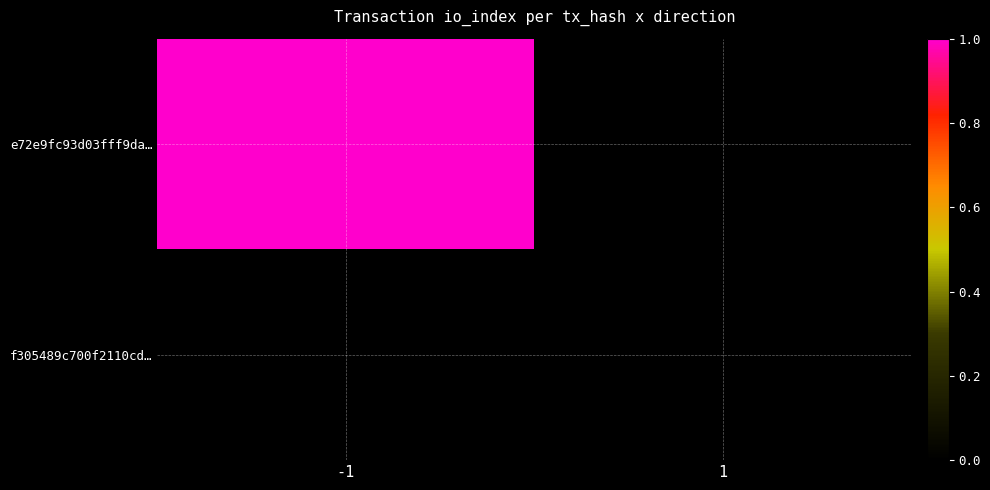

At how many categories does at least one series exceed 0?

1